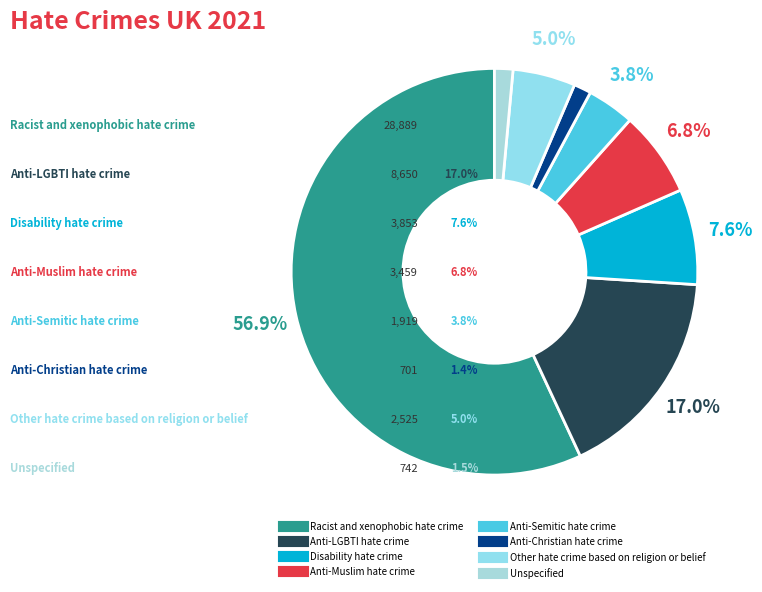

To the nearest percent, what percentage of the pie is Anti-Semitic hate crime?

4%